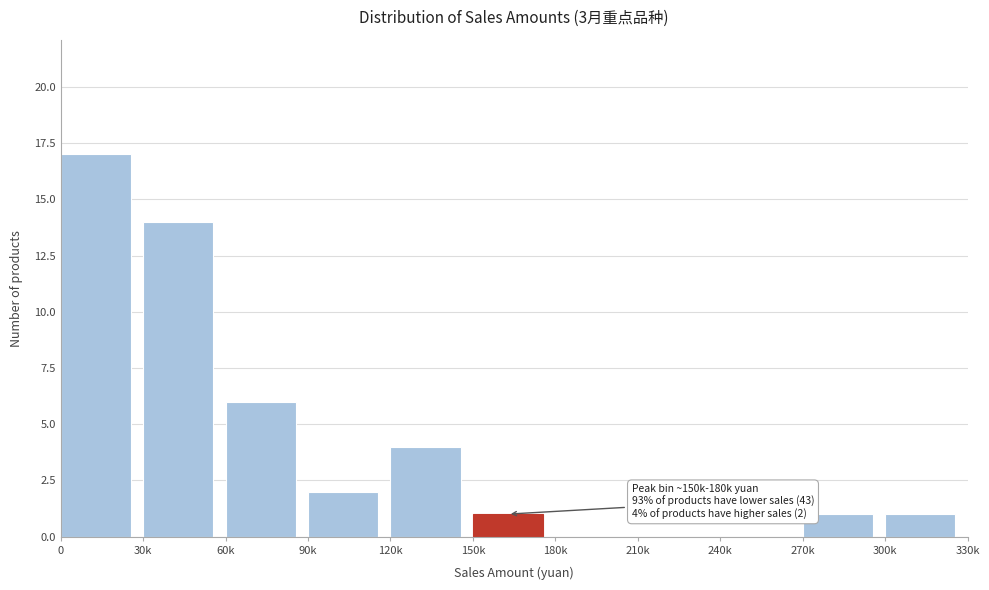

Reading left to right, extract all data points from this chart.

0=17	30k=14	60k=6	90k=2	120k=4	150k=1	180k=0	210k=0	240k=0	270k=1	300k=1